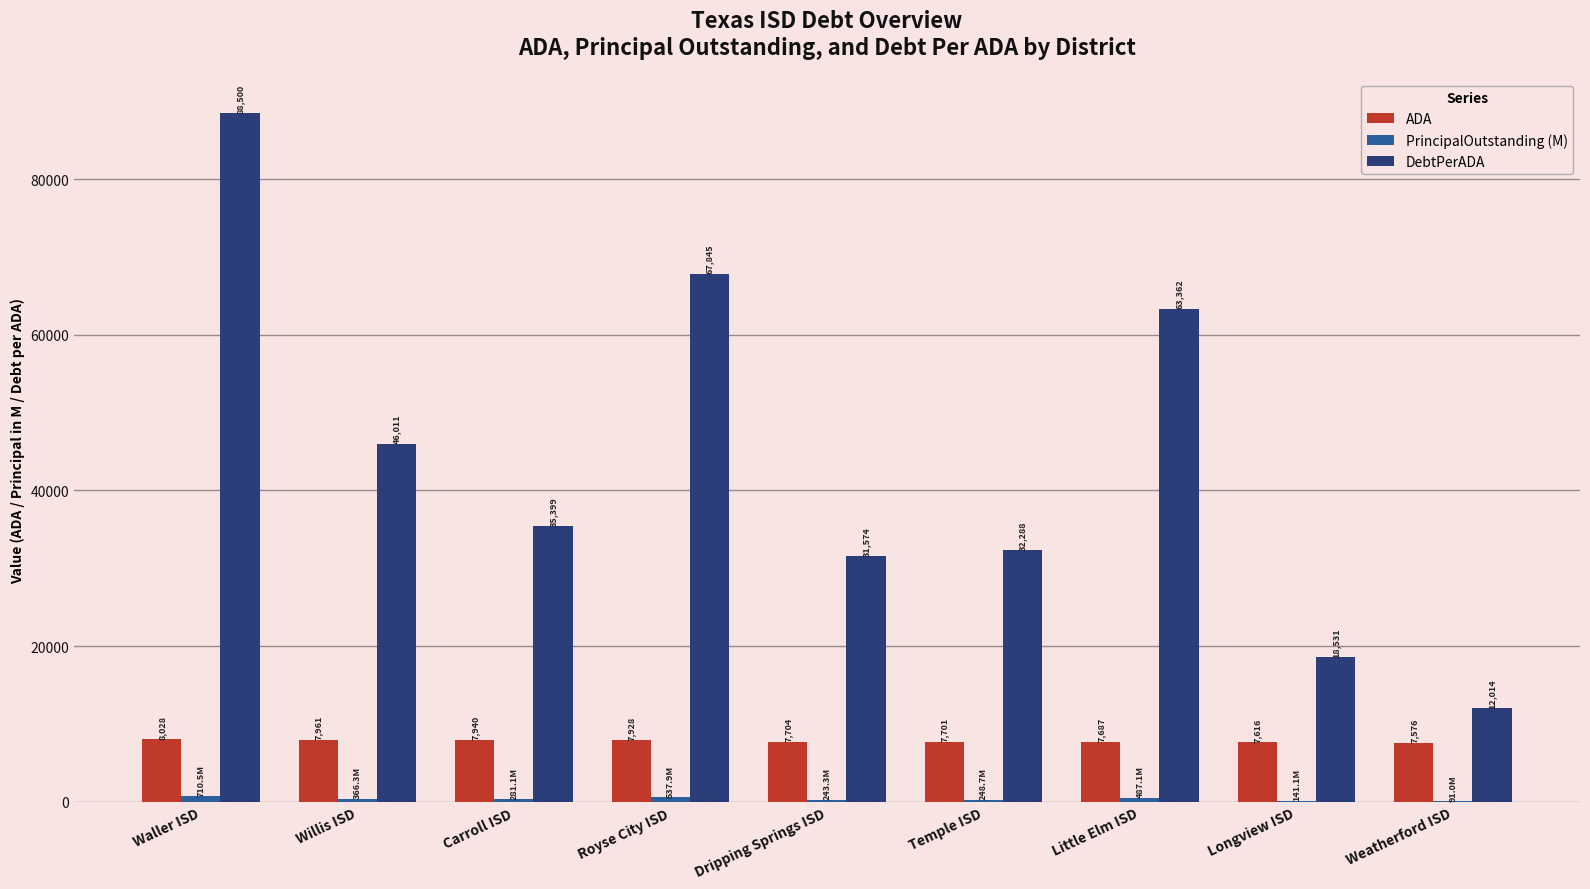

Which series changed the most between Willis ISD and Carroll ISD?

DebtPerADA